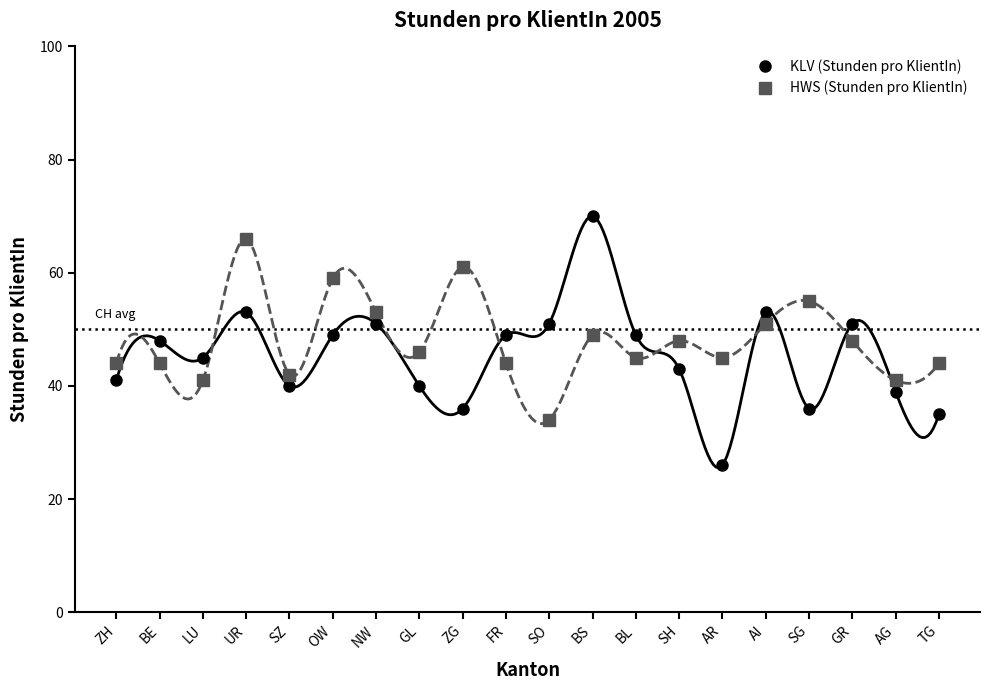

What is the label of the 4th point from the left?

UR